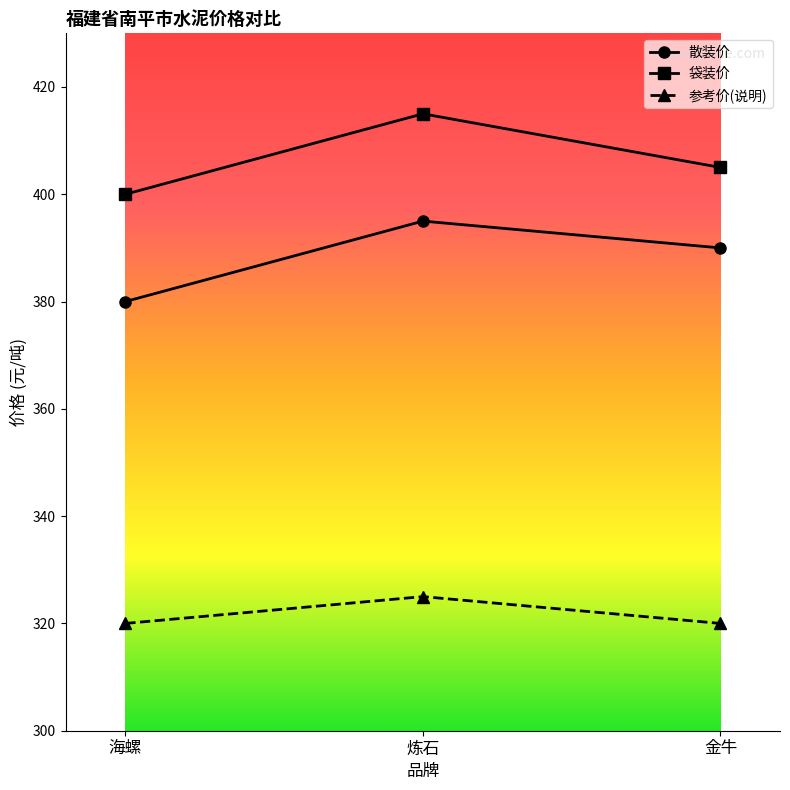

Count the 散装价 values in the range 380 to 395.

3